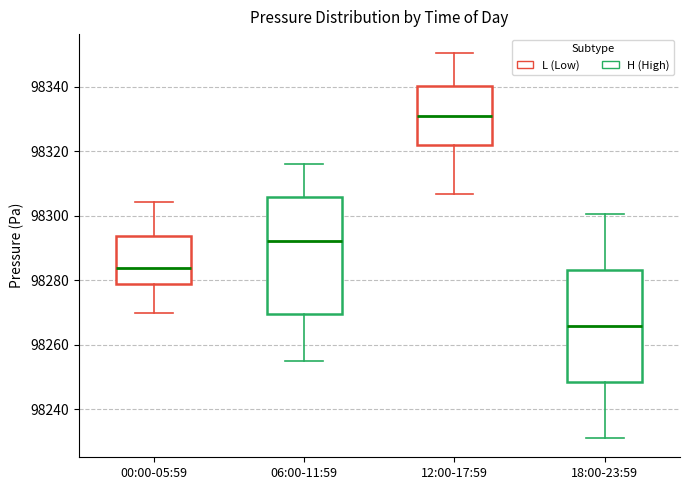

Reading left to right, transcribe this box plot: for each box, give where its median line is, the range the box spans, and where its two whiskers end, as read against the y-axis. The values are not printed on the chart, so give them approximately, as read against the axis.

00:00-05:59: median 98284, box 98278 to 98294, whiskers 98270 to 98304
06:00-11:59: median 98292, box 98270 to 98306, whiskers 98256 to 98316
12:00-17:59: median 98330, box 98322 to 98340, whiskers 98306 to 98350
18:00-23:59: median 98266, box 98248 to 98284, whiskers 98232 to 98300